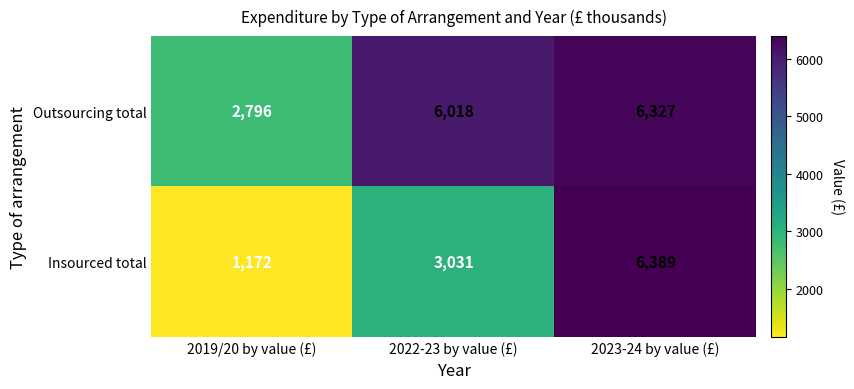

What is the minimum value shown in the chart?

1172